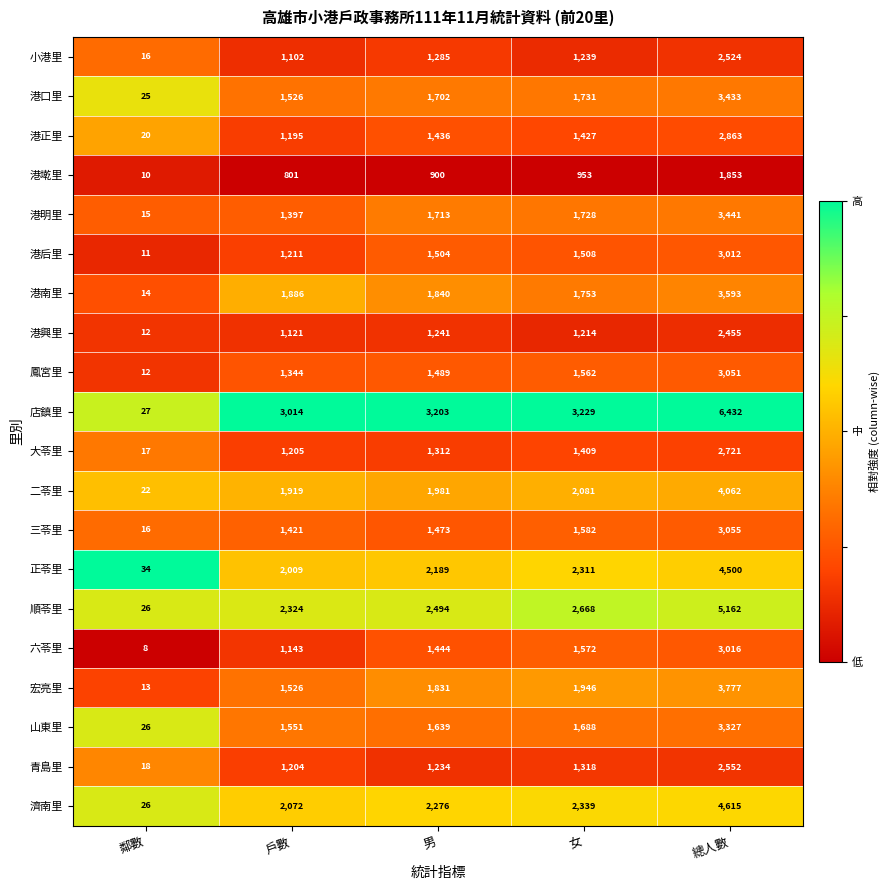

Between 男 and 女, which series saw the biggest shift?

順苓里